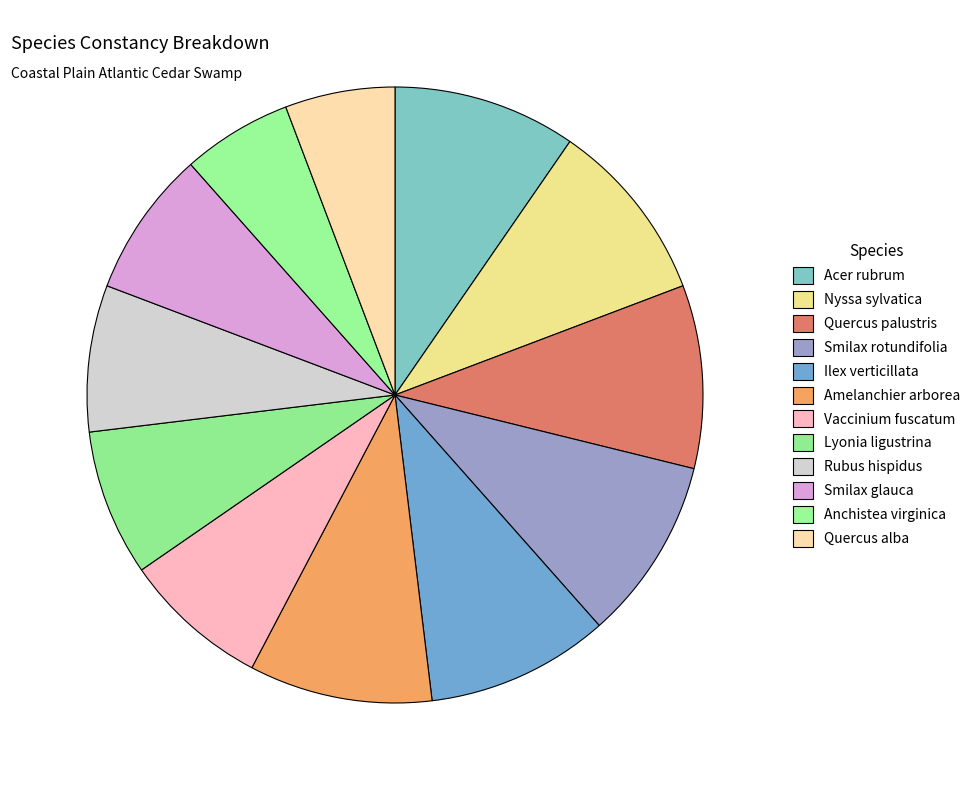

The Acer rubrum slice represents 10% of the pie. True or false?

True